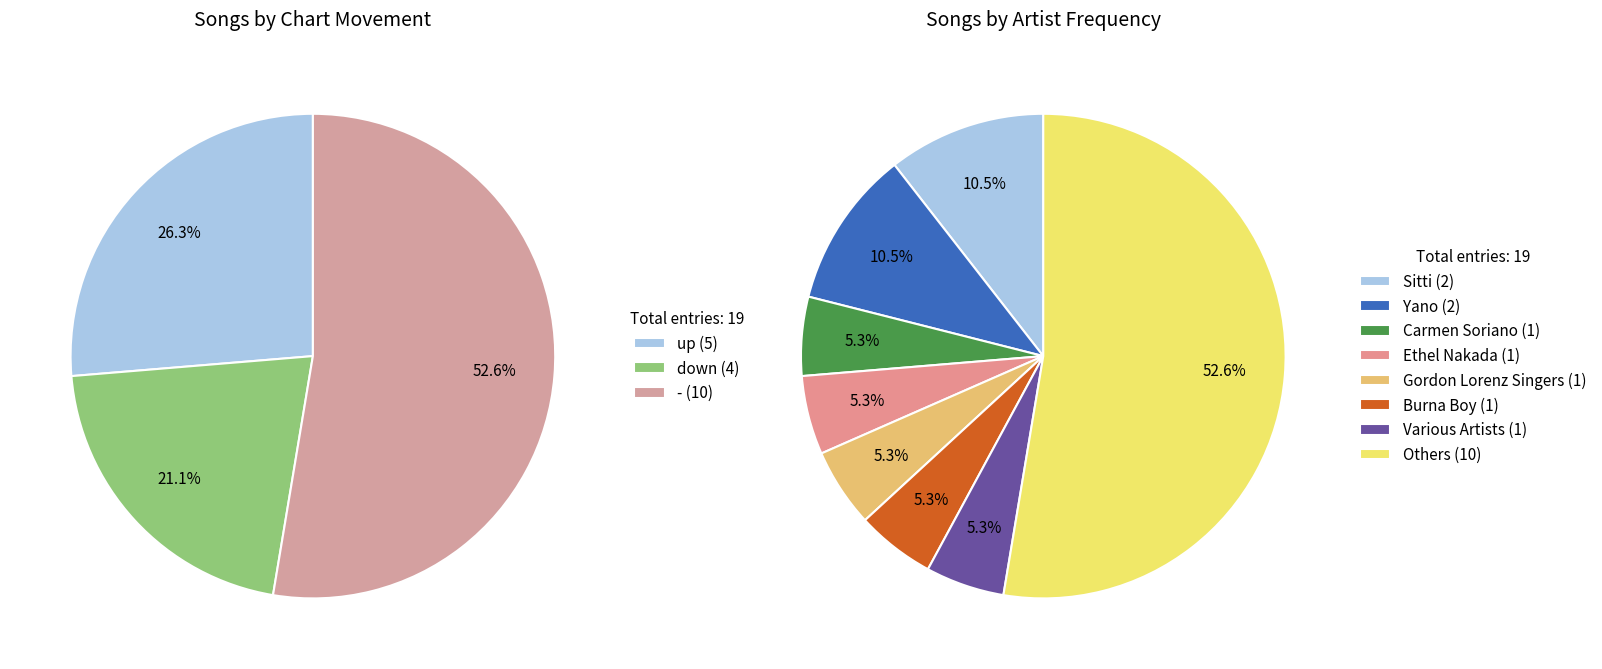

Count the number of slices in the pie.

3